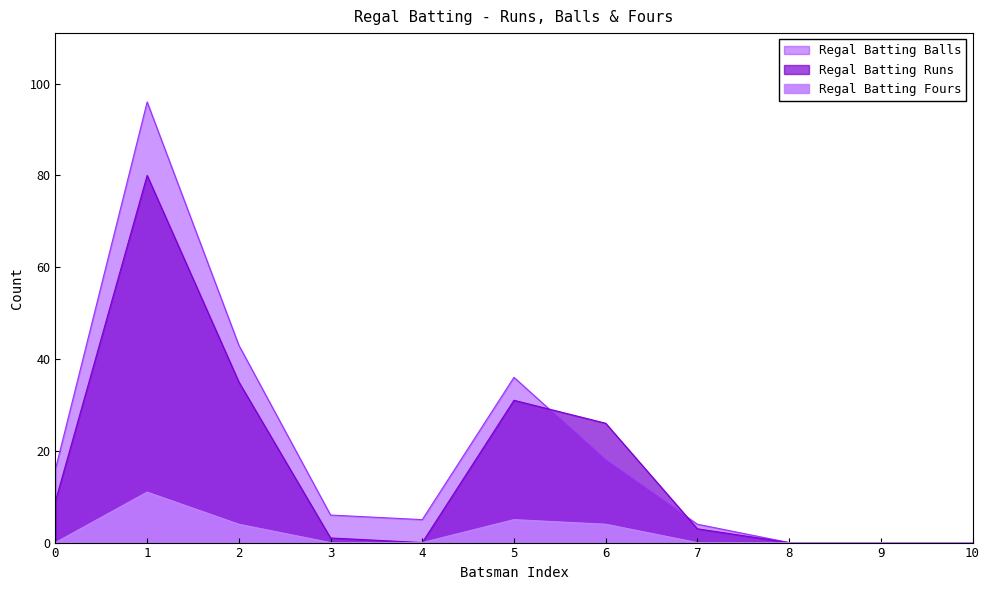

True or false: Regal Batting Fours and Regal Batting Runs cross at least once.

False